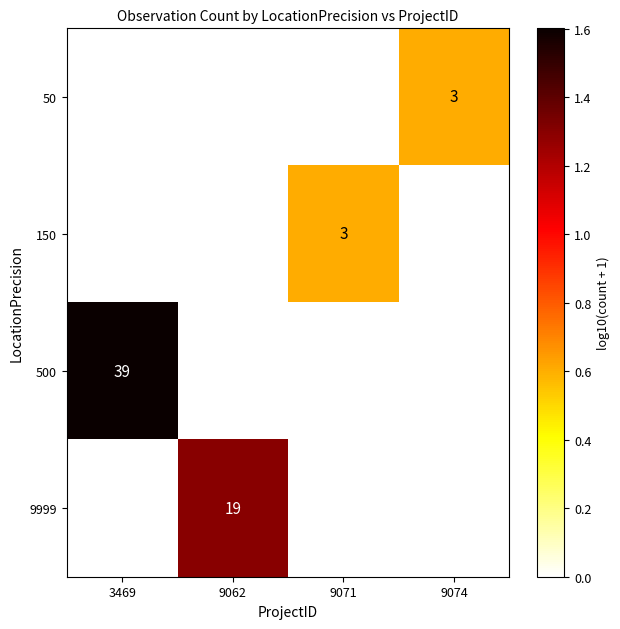

The value of 150 at 9071 is 3. True or false?

True